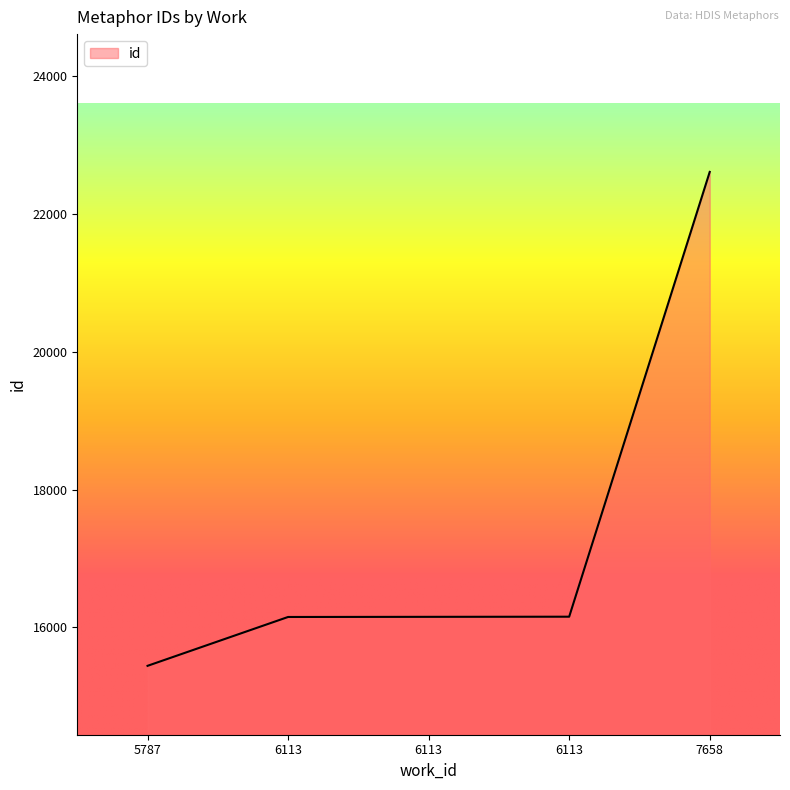

Rank the categories by value from lowest to highest.

5787, 6113, 6113, 6113, 7658